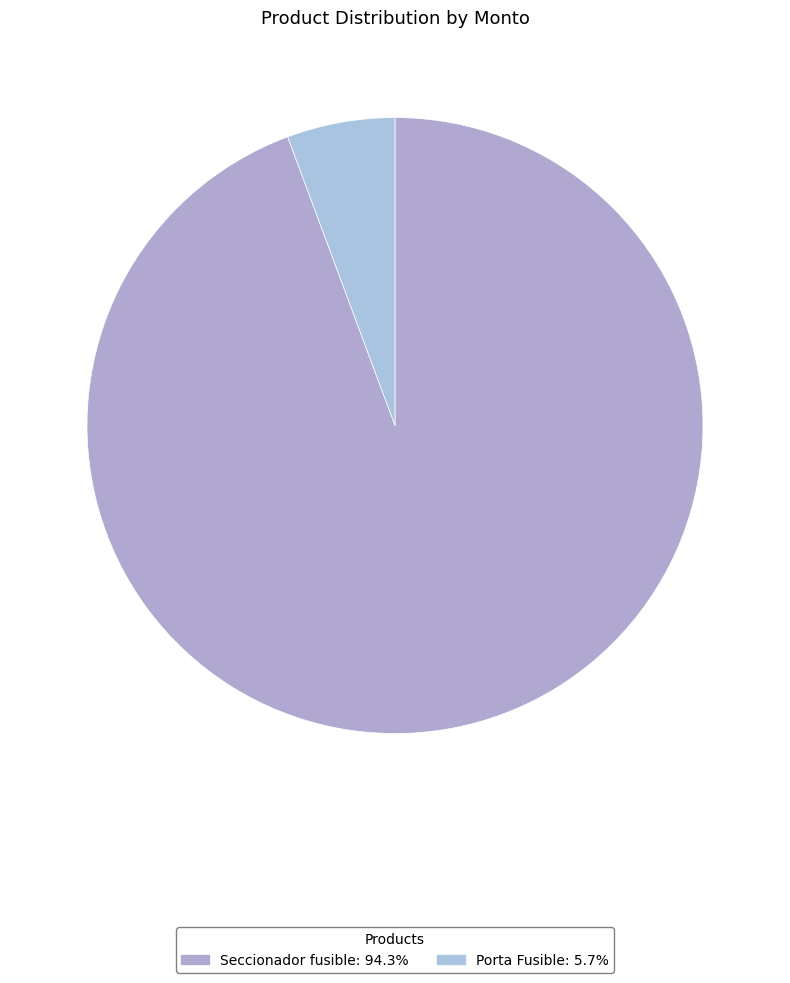

Is it true that Porta Fusible is 1% of the pie?

False